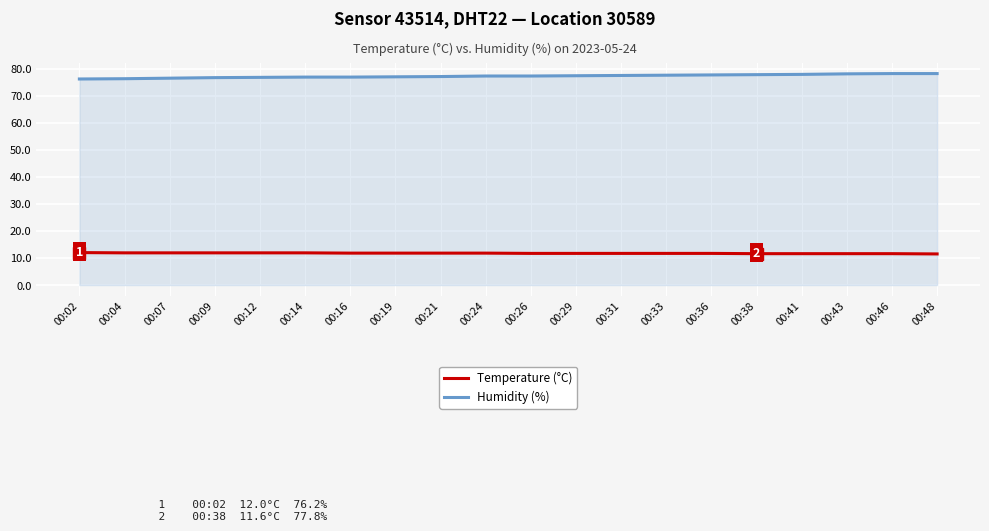

What is the greatest value displayed?

78.2